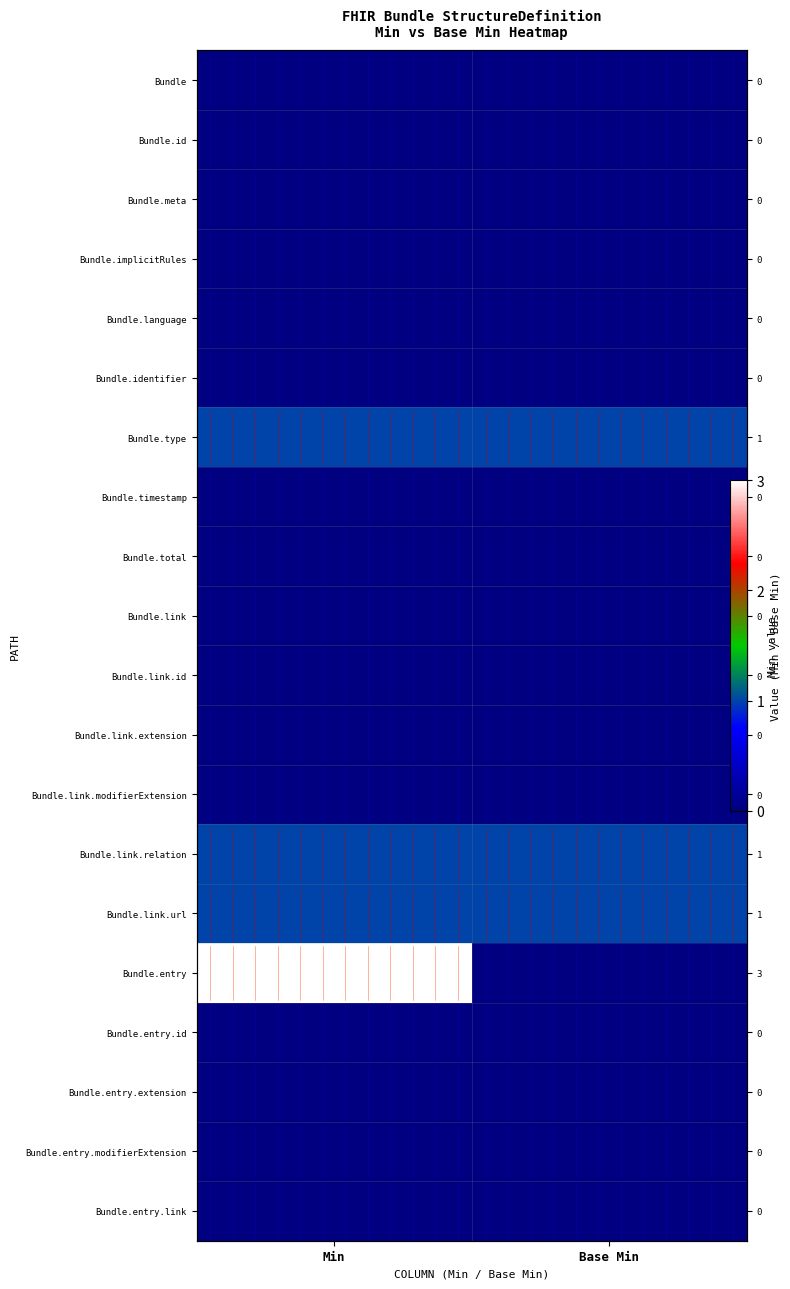

What is the maximum value shown in the chart?

3